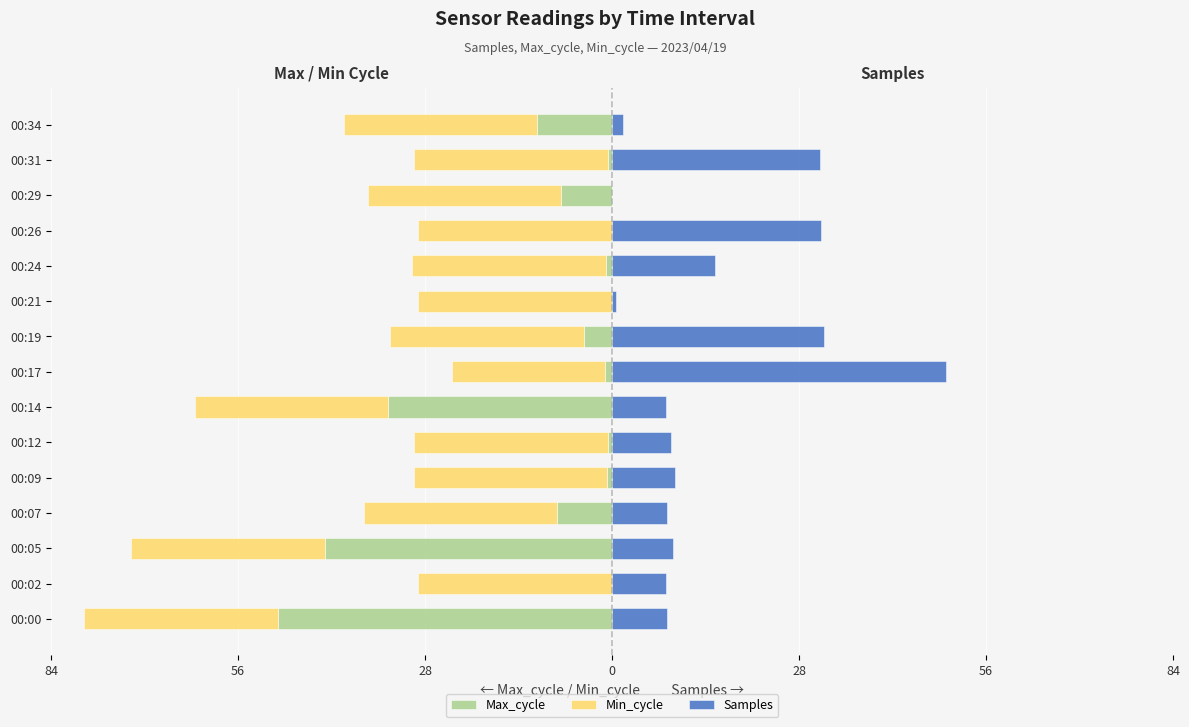

What are all the series names shown in the legend?

Max_cycle, Min_cycle, Samples